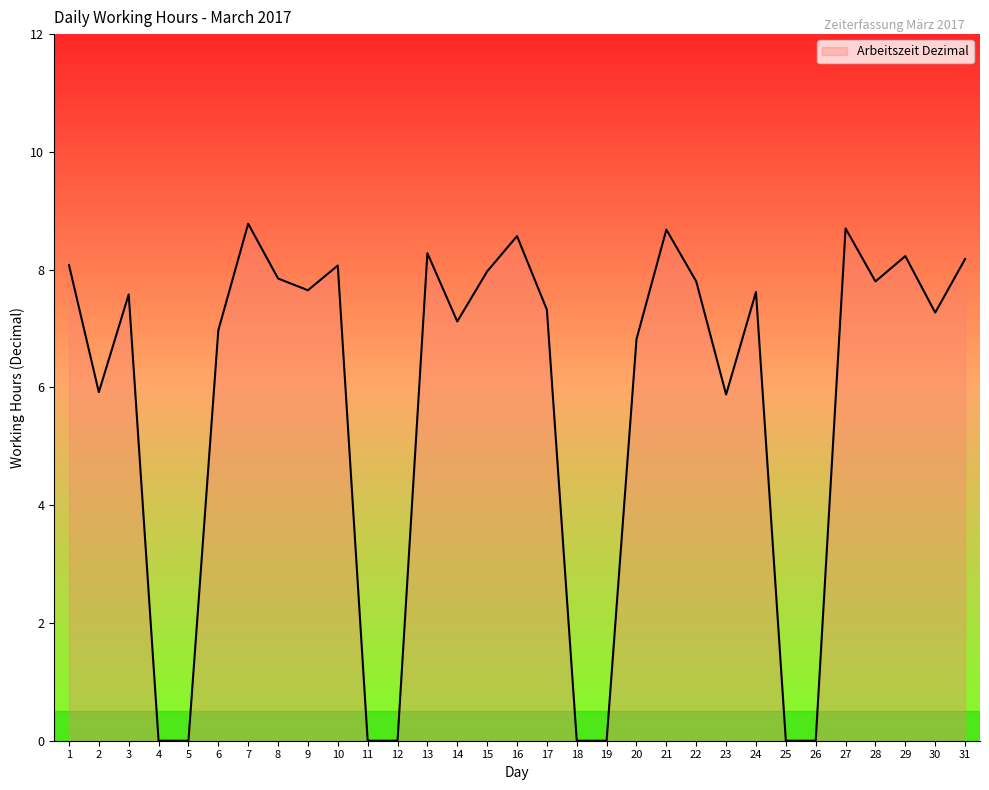

Is it true that the value at 9 is 7.7?

True